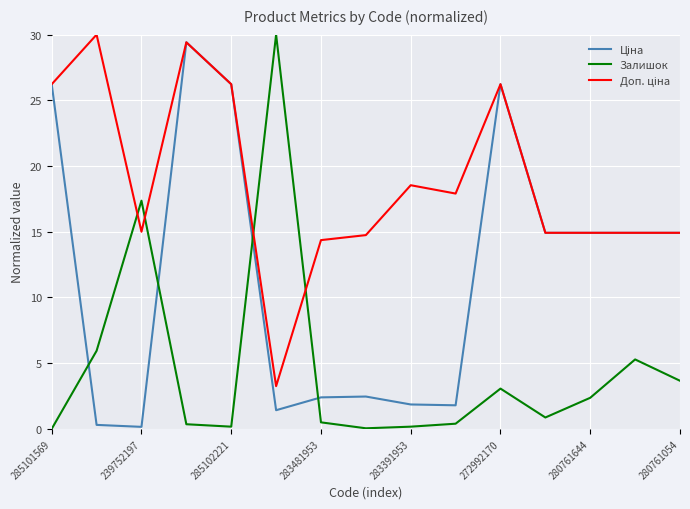

How many lines are shown in the chart?

3